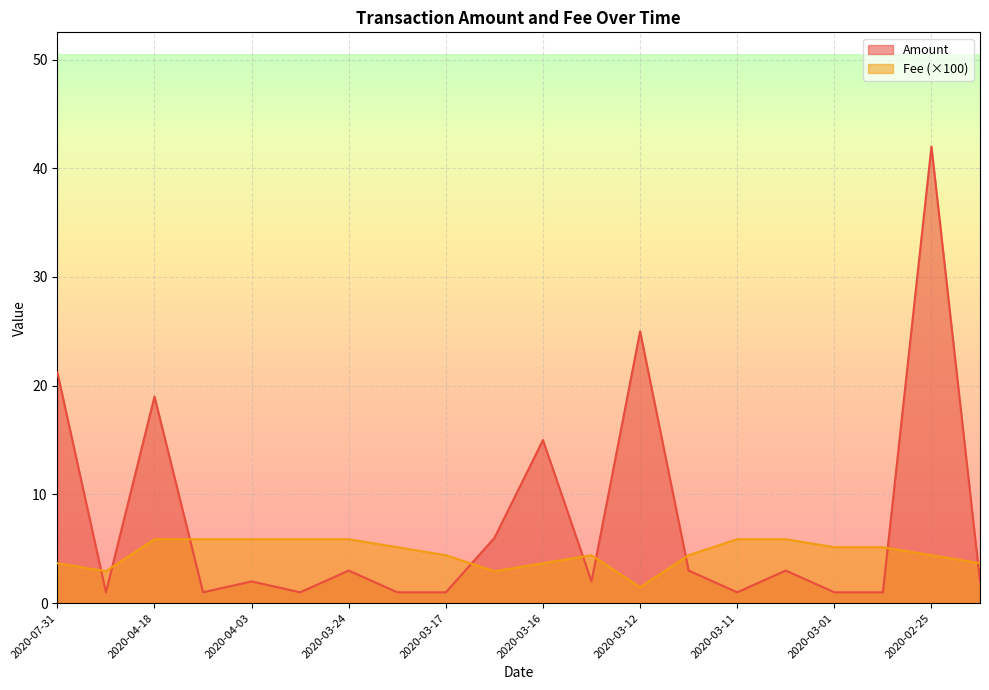

Rank the series at 2020-04-06 from highest to lowest value.

Fee, Amount